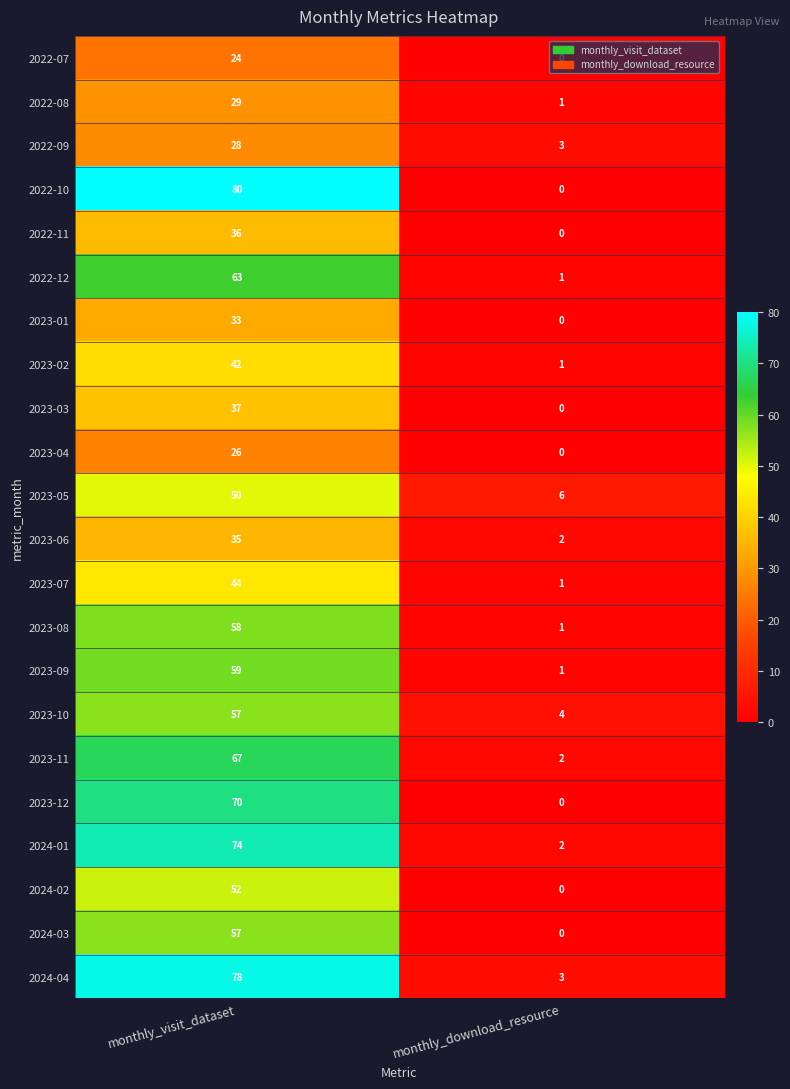

What is the difference between the maximum and minimum values in the 2022-07 series?

24